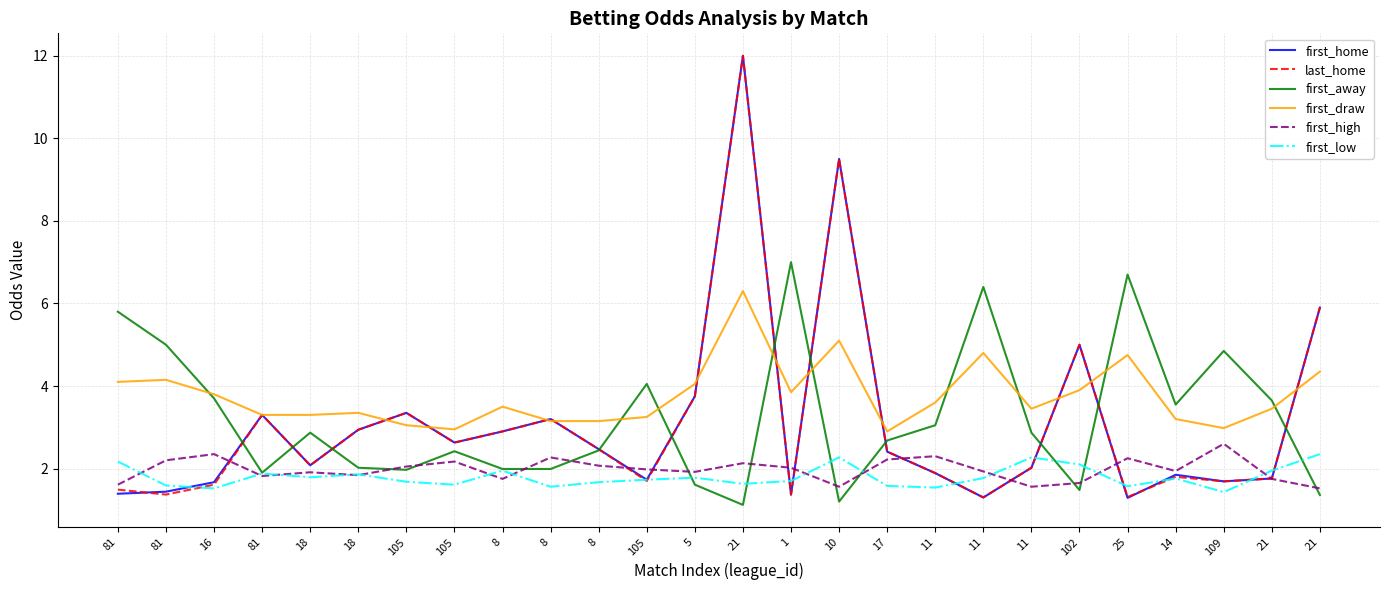

Which category has the lowest value in the first_away series?

21